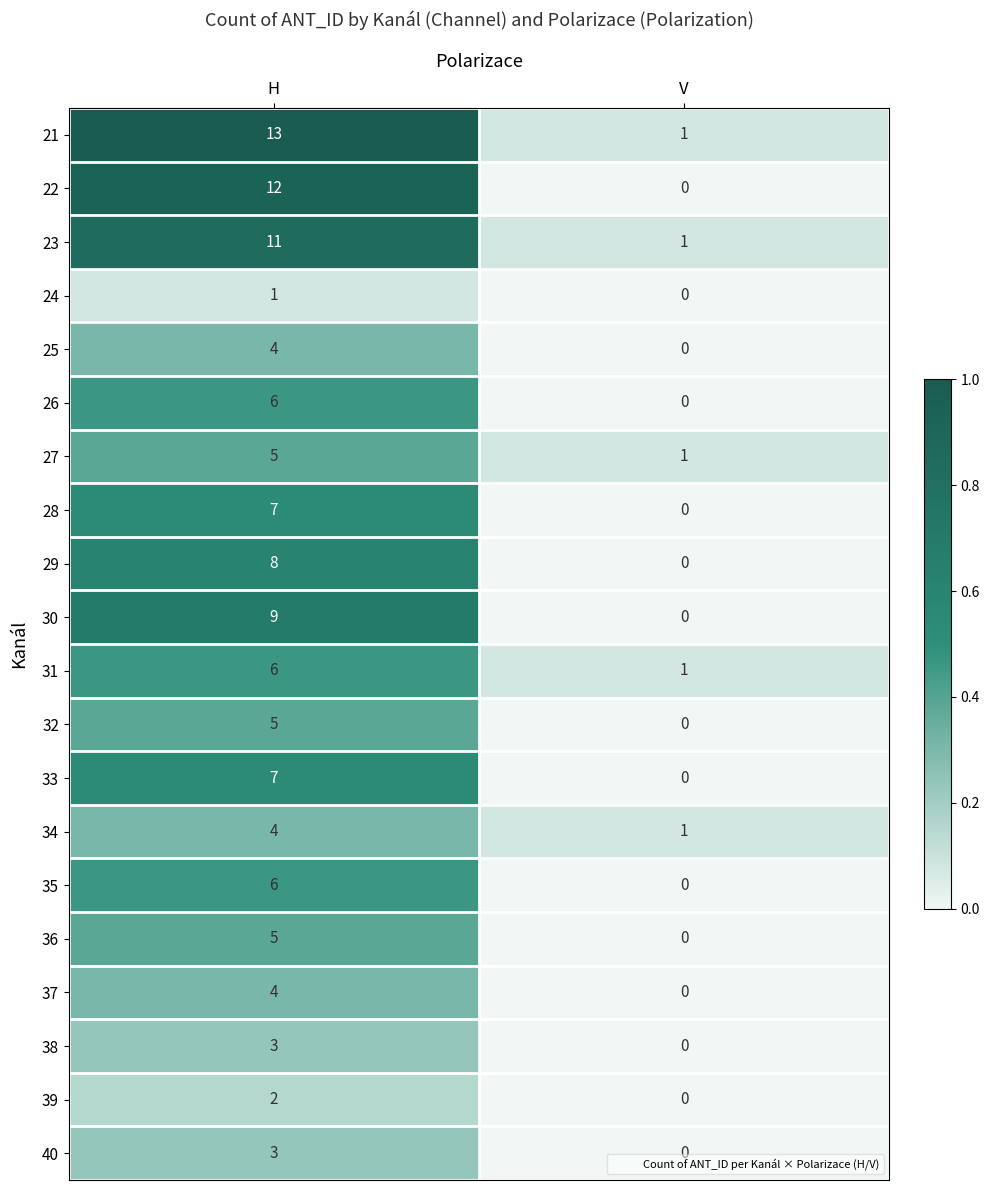

Is it true that 25 equals 4 at H?

True